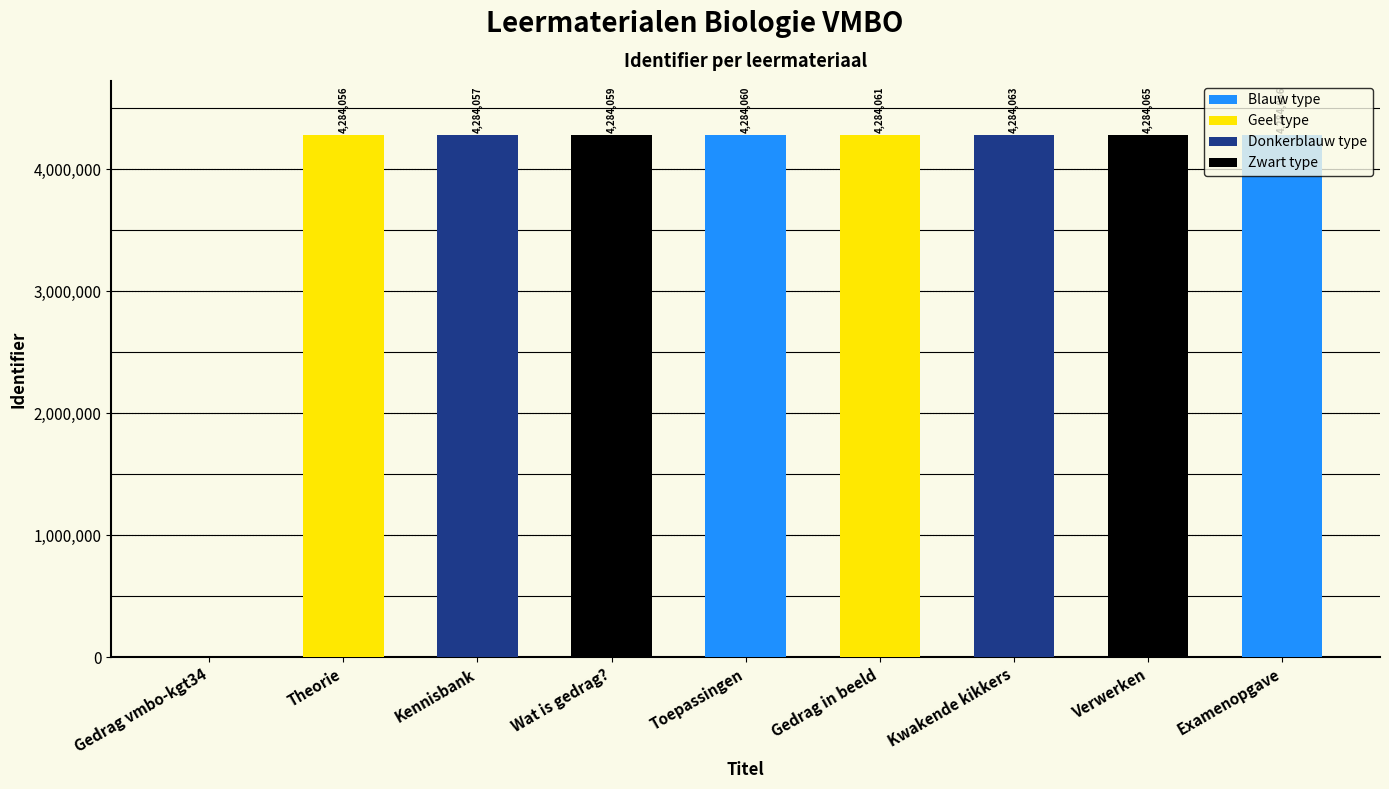

Reading left to right, transcribe all the data shown in this chart.

0	4284056	4284057	4284059	4284060	4284061	4284063	4284065	4284066